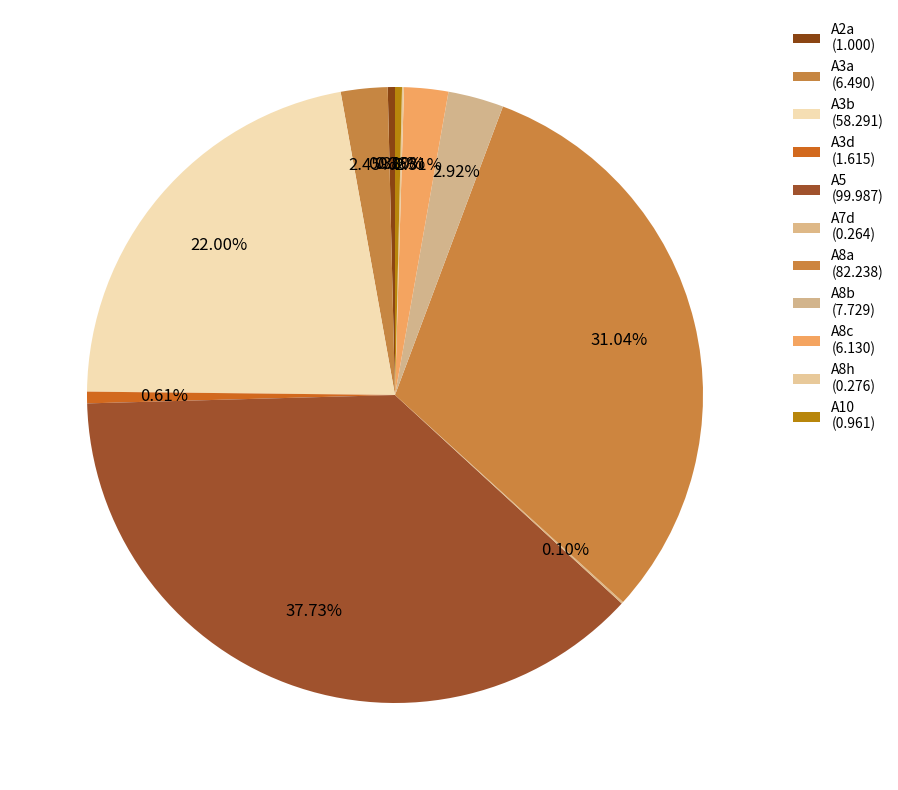

Which has a higher value, A8h or A5?

A5